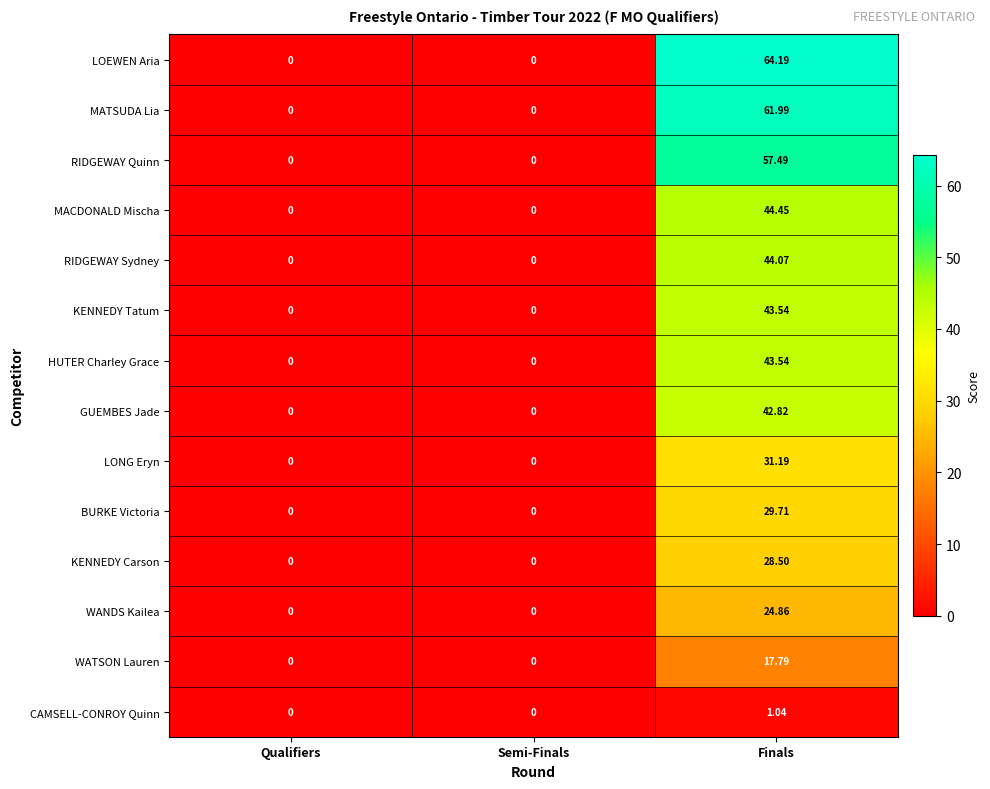

At which category is the sum across all series the highest?

Finals